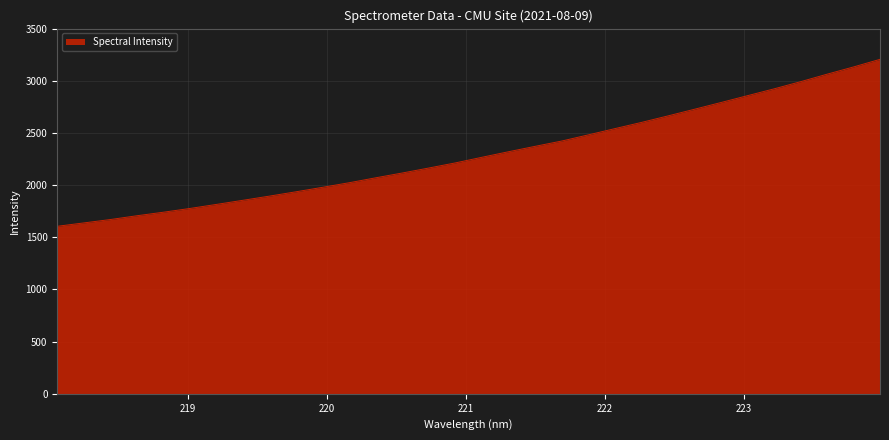

What is the maximum value shown in the chart?

3205.3